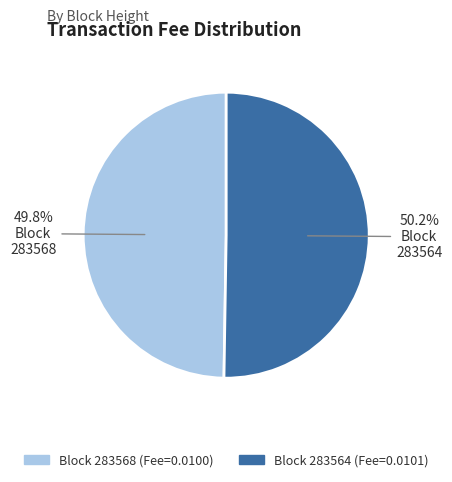

Does any single category account for the majority?

Yes